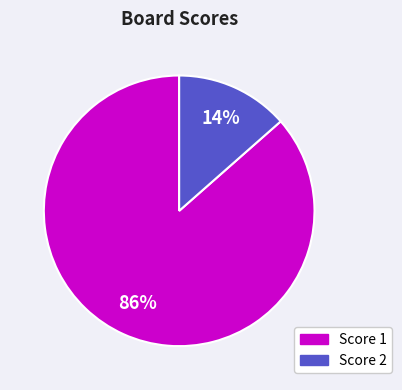

To the nearest percent, what is the average slice percentage?

50%